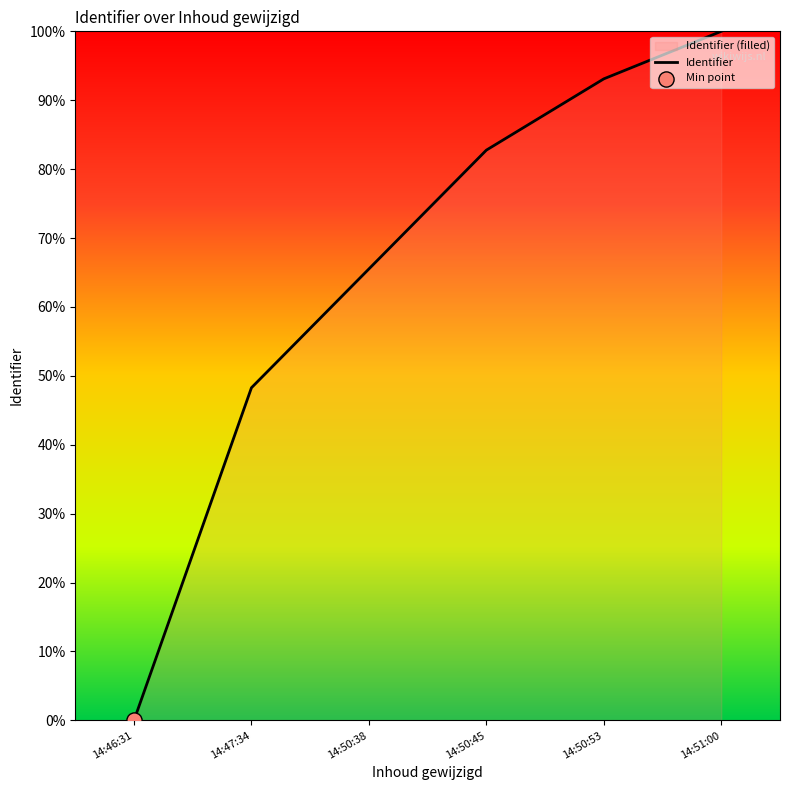

Which has a higher value, 14:50:53 or 14:50:38?

14:50:53